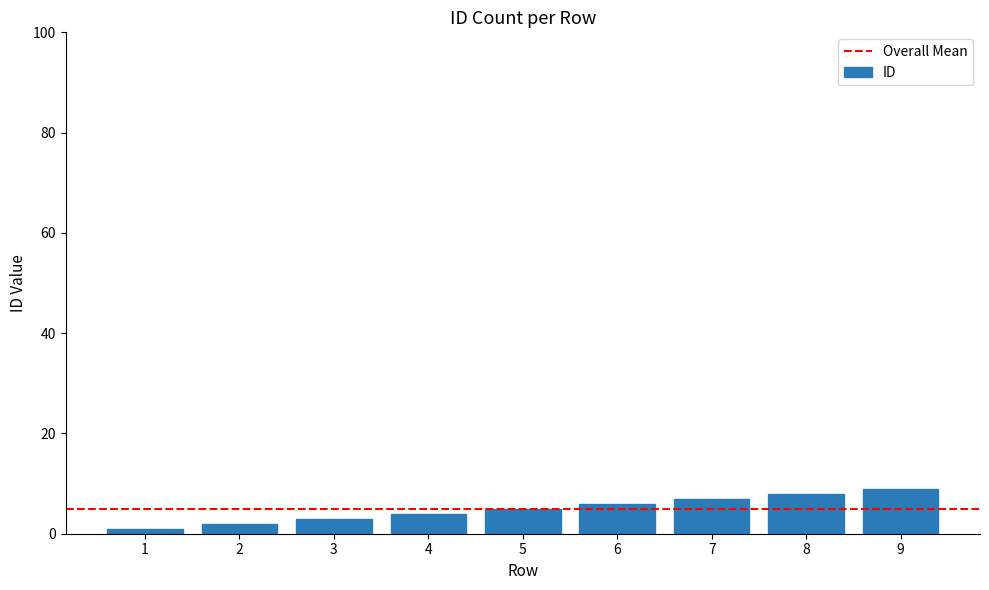

The chart shows a value of 3 at 3. True or false?

True